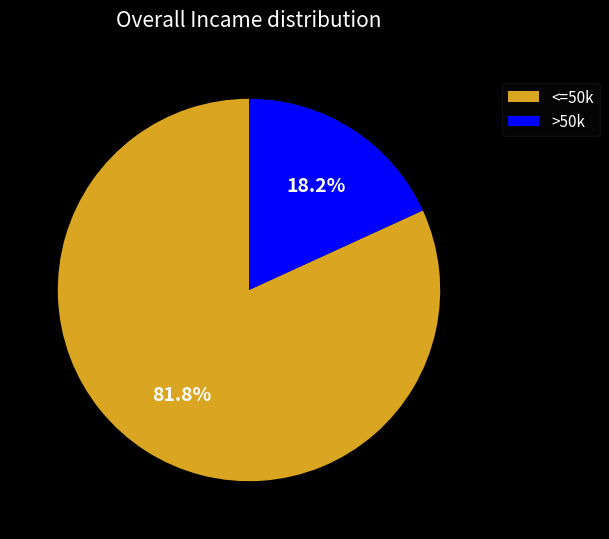

Rank the categories by value from lowest to highest.

>50k, <=50k